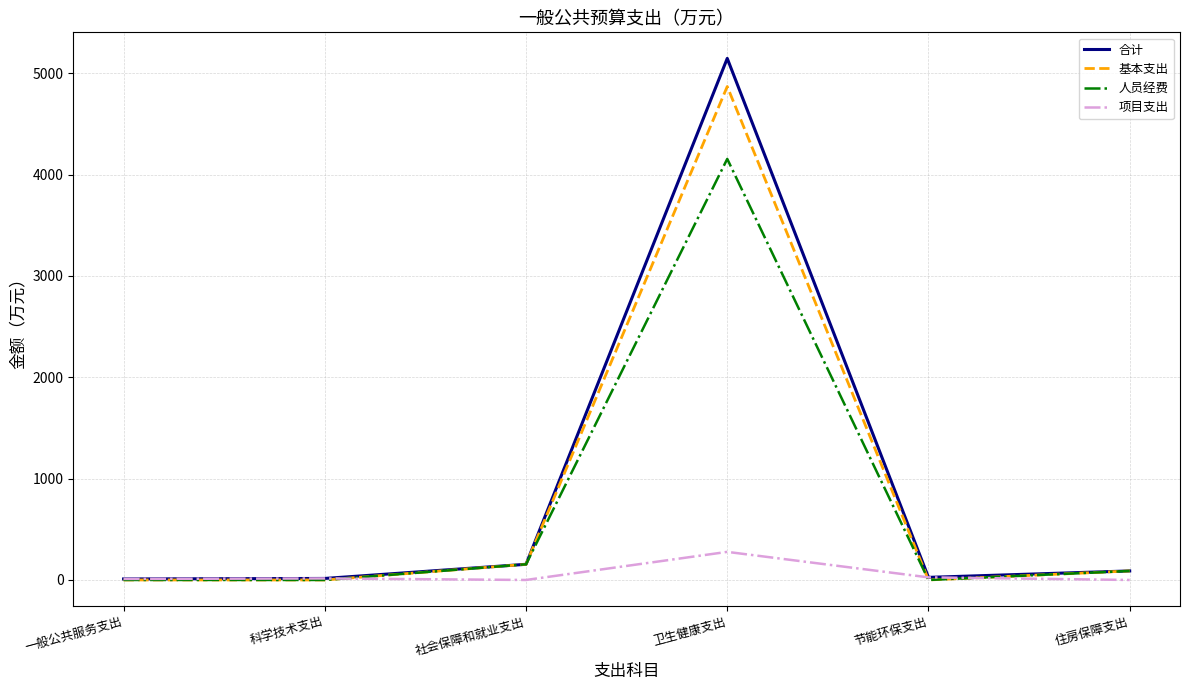

Which category has the highest value in the 人员经费 series?

卫生健康支出